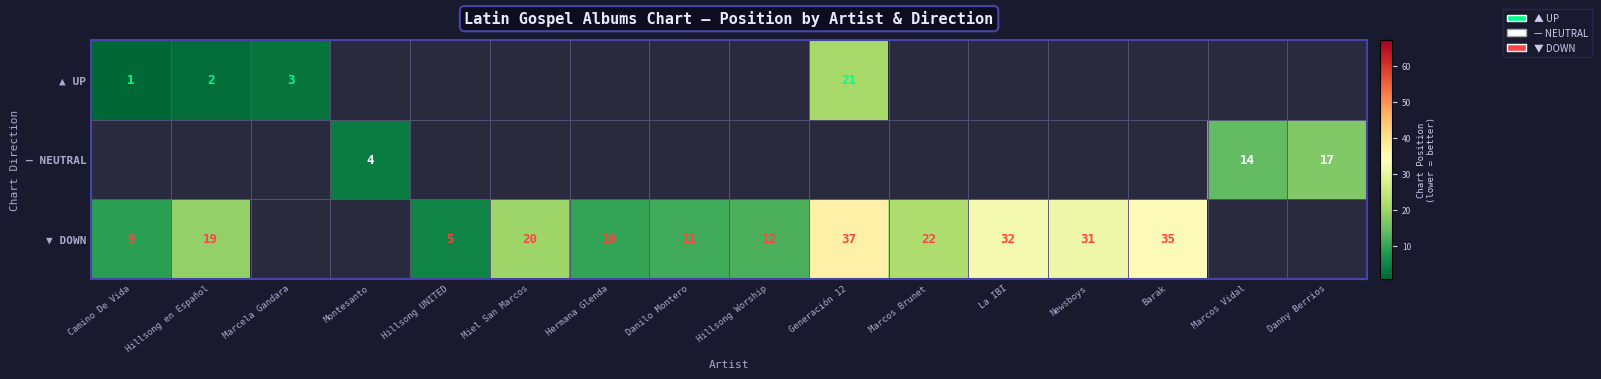

The ▼ DOWN series shows 6 at Miel San Marcos. True or false?

False